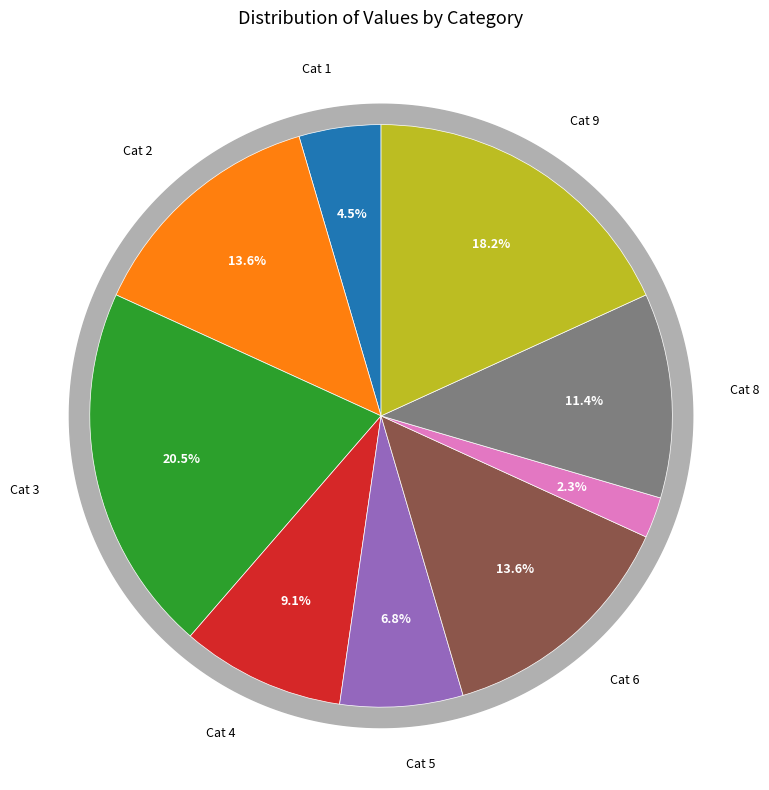

True or false: 2 accounts for 7% of the total.

False